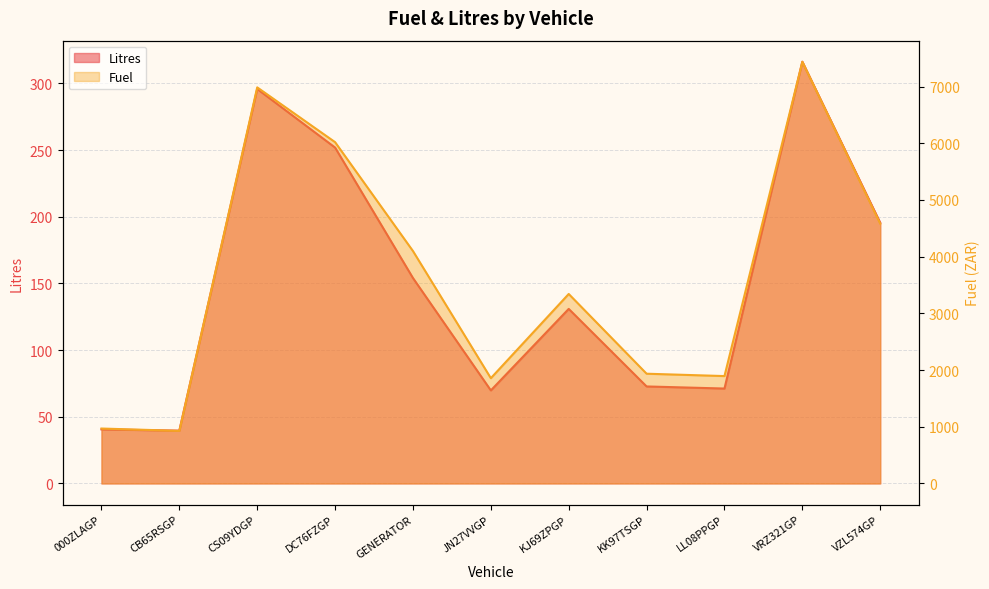

Which category has the lowest value in the Litres series?

CB65RSGP